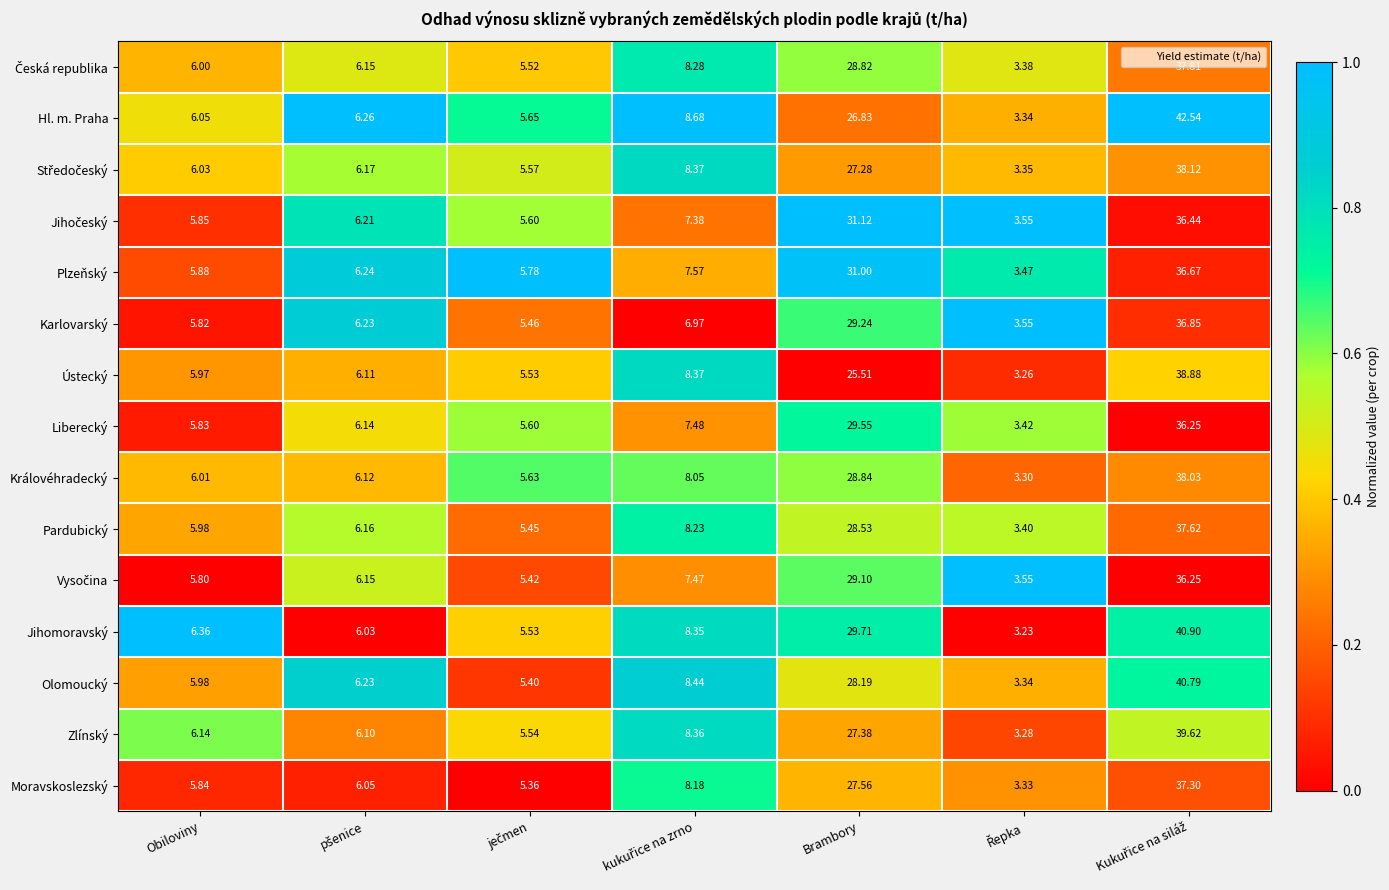

Which series has the largest total across all categories?

Jihomoravský